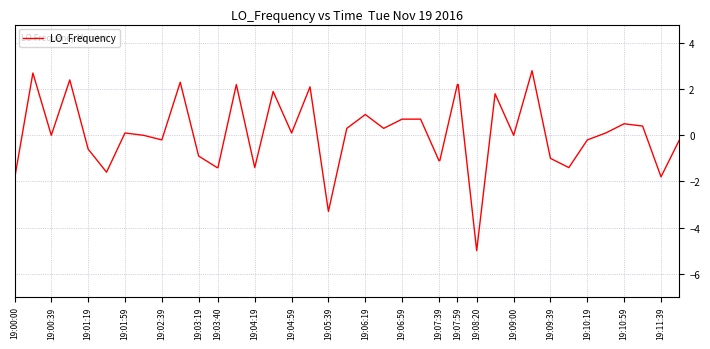

What is the smallest value displayed?

-5.0